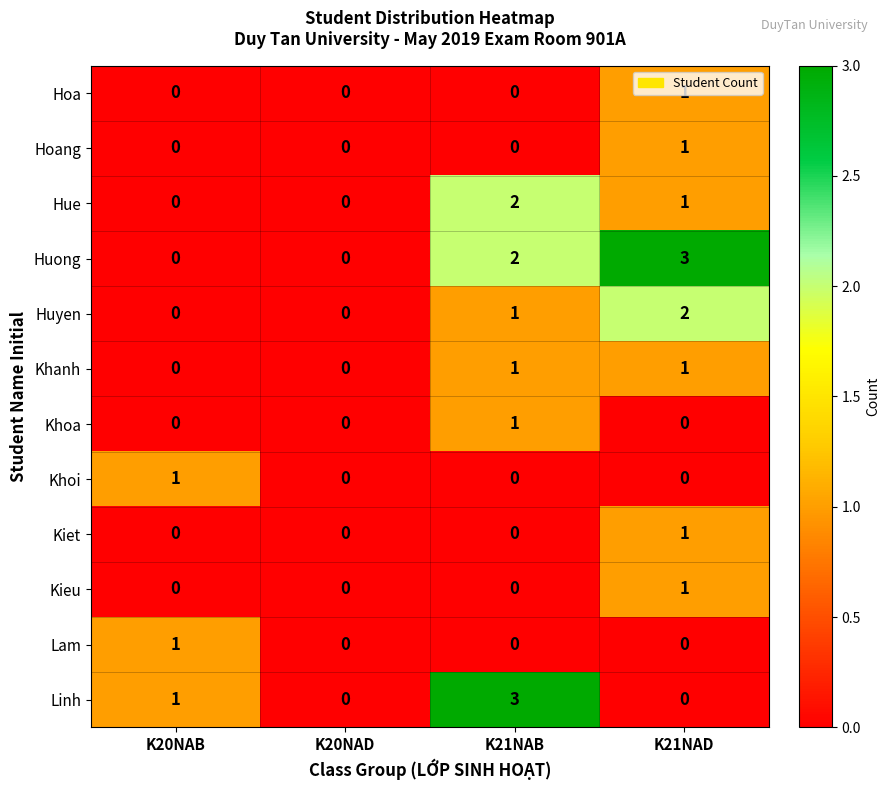

What is the sum of all Huong values?

5